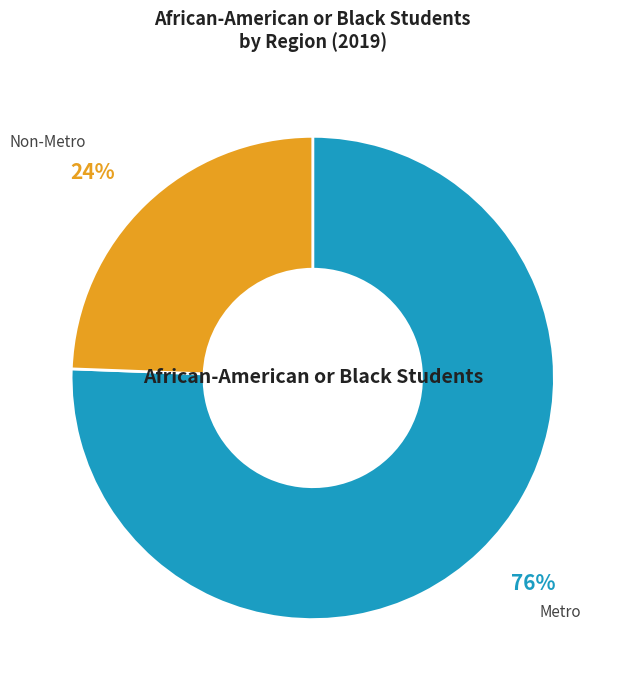

Which has a higher value, Metro or Non-Metro?

Metro